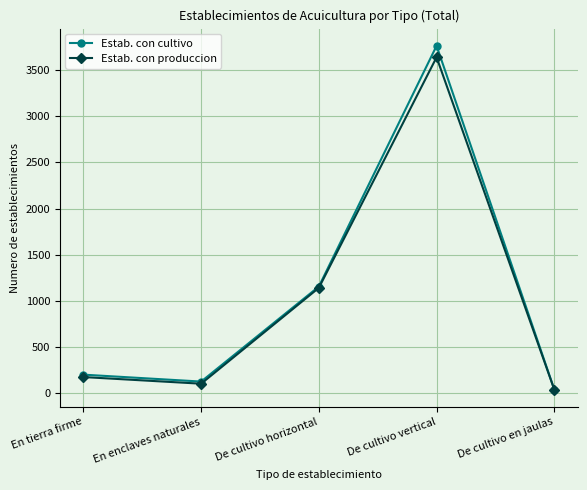

Which series has the largest total across all categories?

Estab. con cultivo